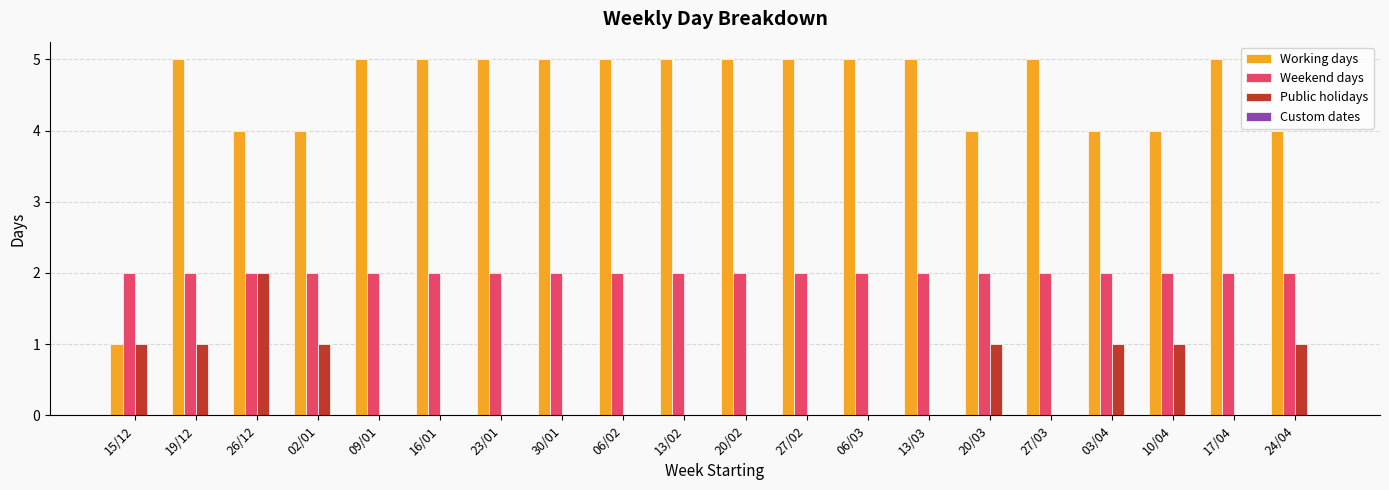

What is the greatest value displayed?

5